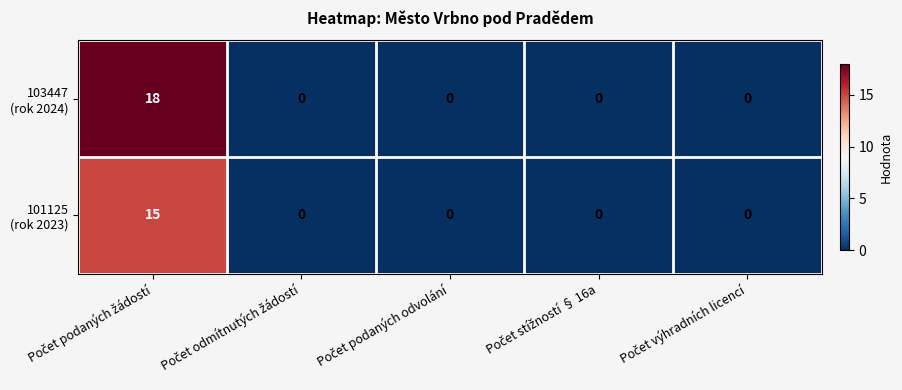

What is the greatest value displayed?

18